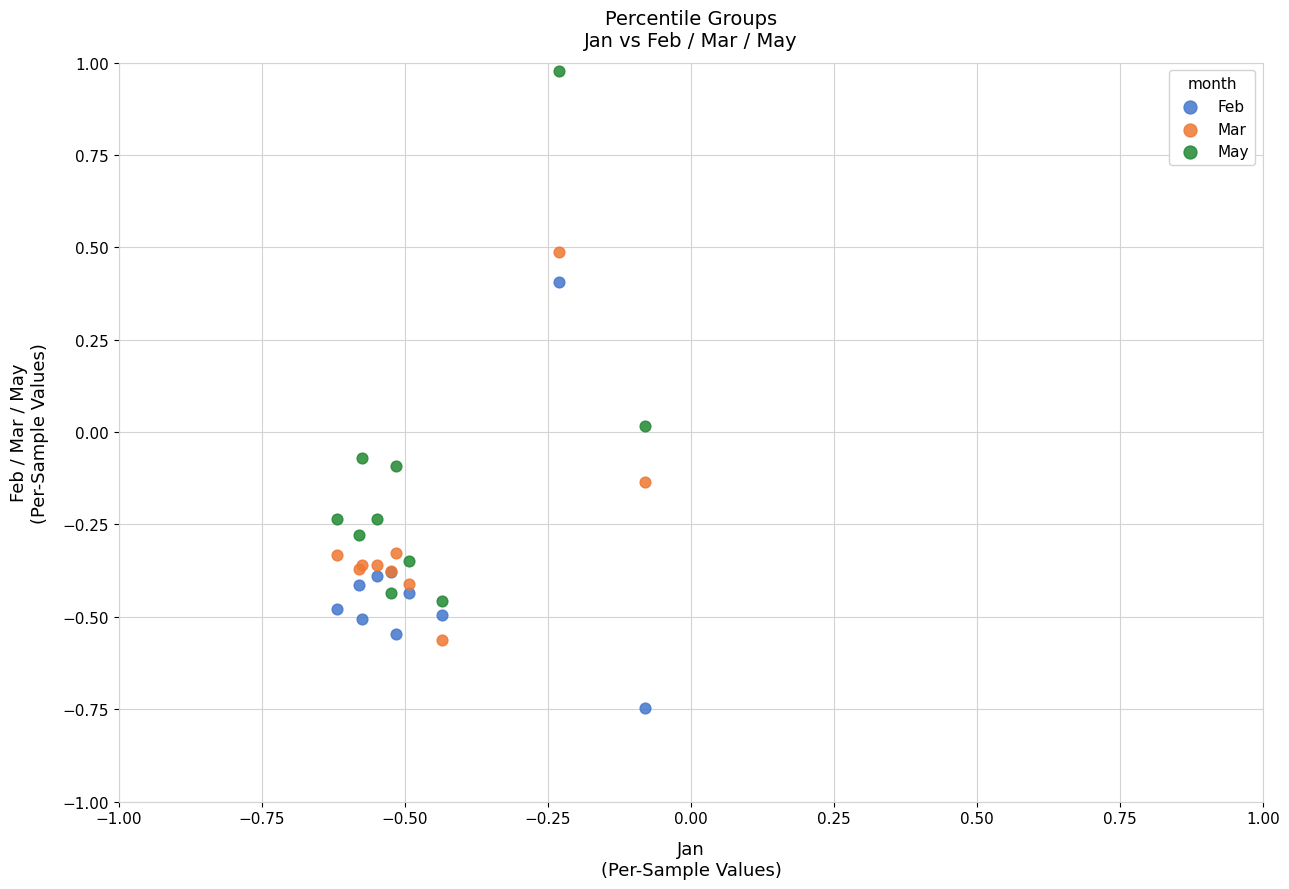

Which series reaches the minimum Y coordinate?

Feb